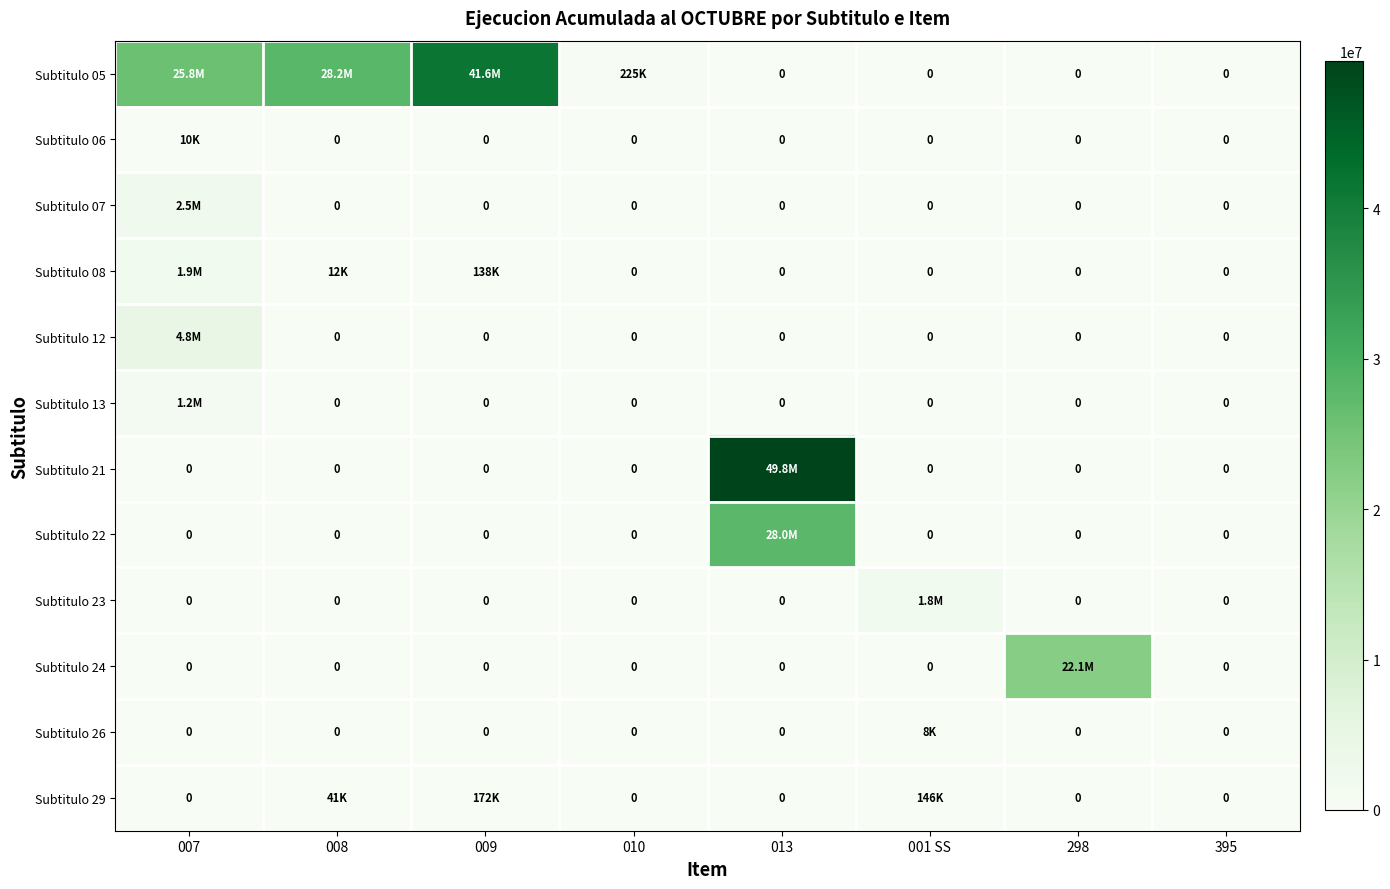

List the labels in order of Subtitulo 07 value, largest first.

007, 008, 009, 010, 013, 001 SS, 298, 395